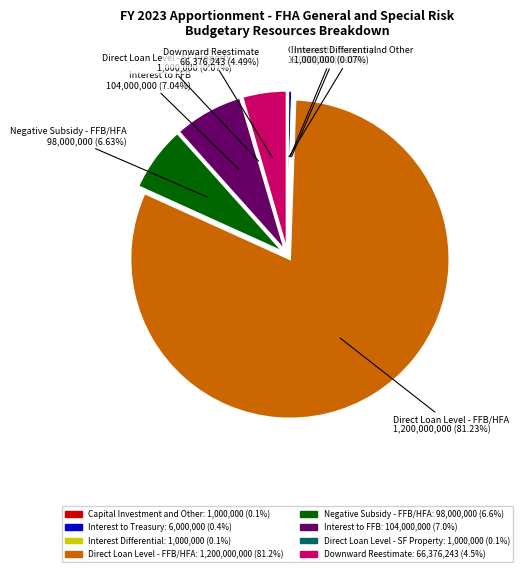

Rank the categories by value from lowest to highest.

Capital Investment and Other, Interest Differential, Direct Loan Level - SF Property, Interest to Treasury, Downward Reestimate, Negative Subsidy - FFB/HFA, Interest to FFB, Direct Loan Level - FFB/HFA